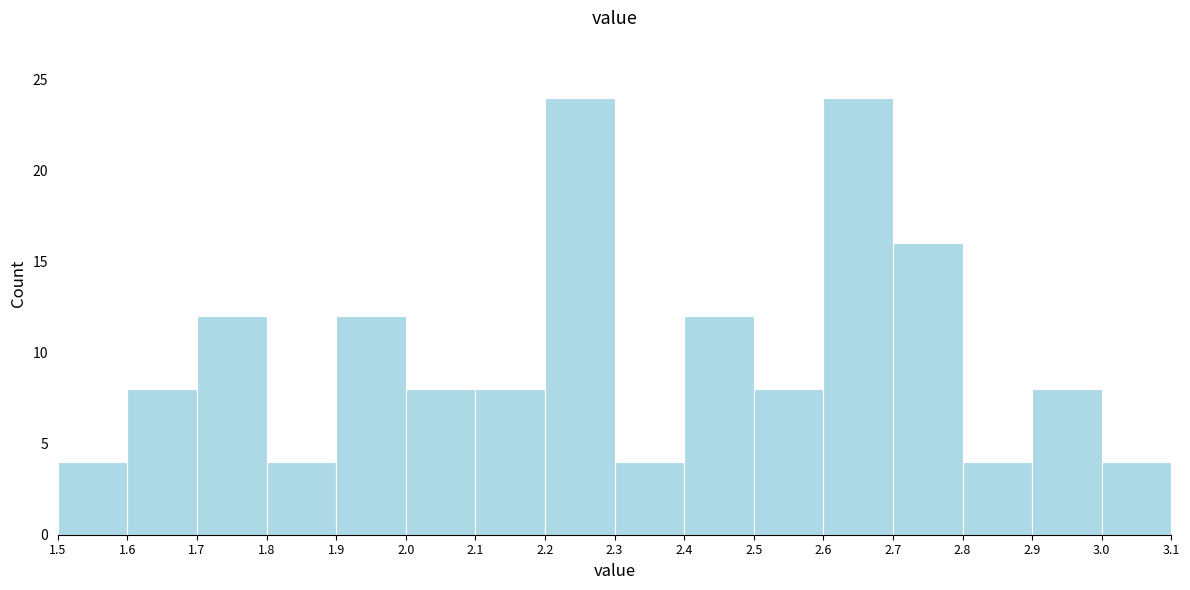

How tall is the bar that spans 1.6 to 1.7 on the x-axis? The values are not printed on the chart, so give them approximately, as read against the axis.

8